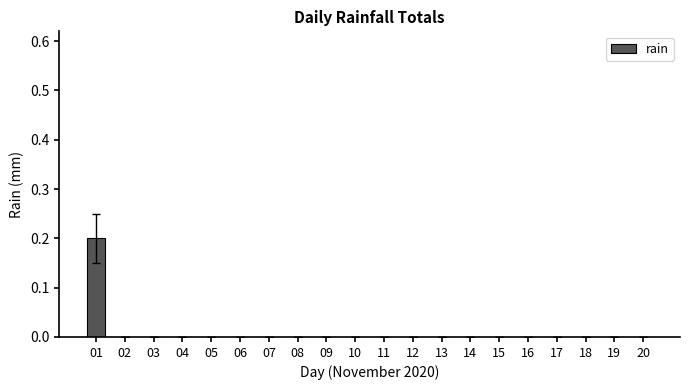

The value at 12 is -0.1. True or false?

False